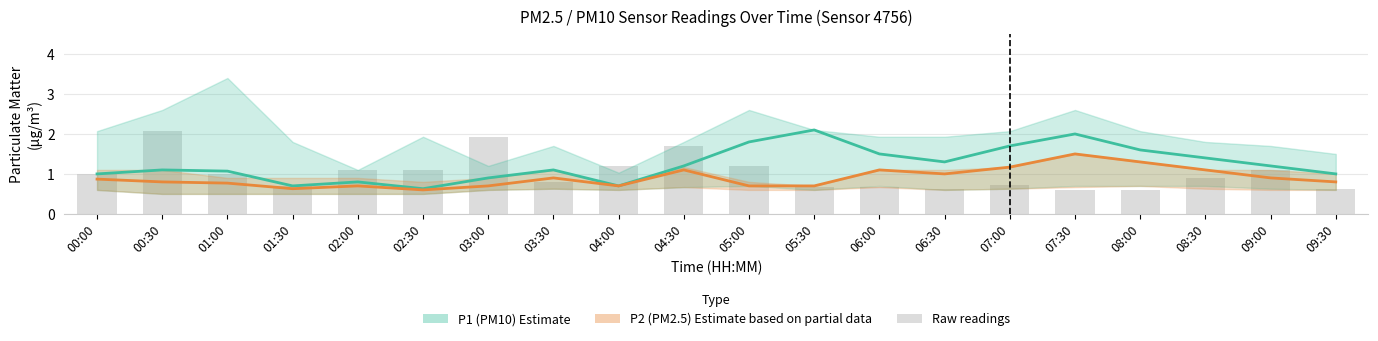

How many data points in P1 are above 1?

13